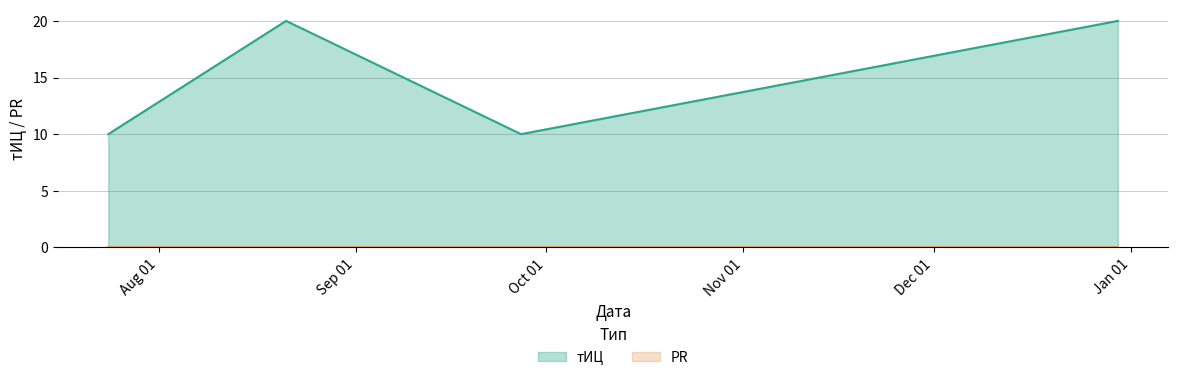

What is the ratio of the value at 2016-09-27 to the value at 2016-07-24?

1.0